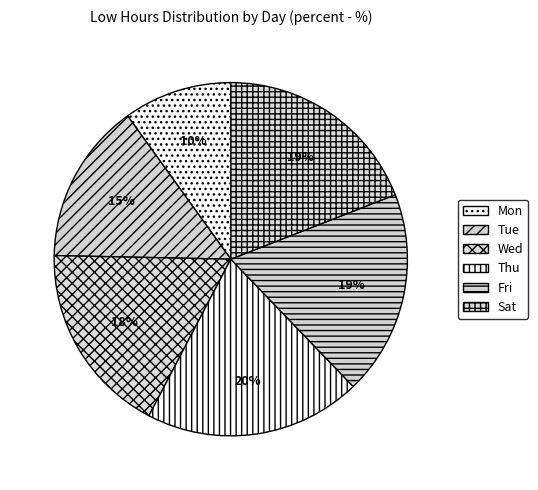

To the nearest percent, what is the difference between the largest and smallest slice percentages?

10%